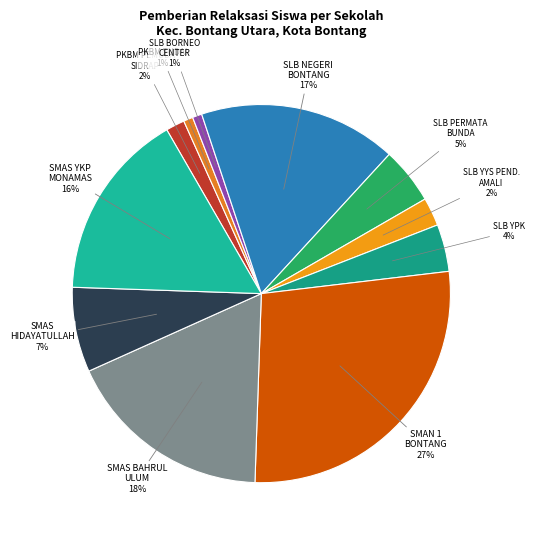

Which category has the biggest portion of the pie?

SMAN 1 BONTANG